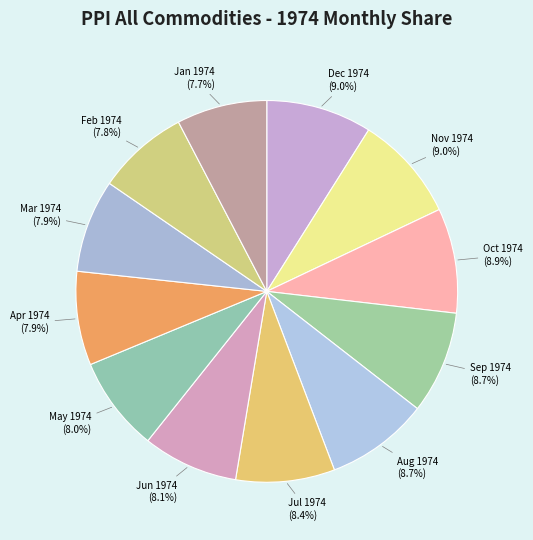

To the nearest percent, what is the difference between the largest and smallest slice percentages?

1%